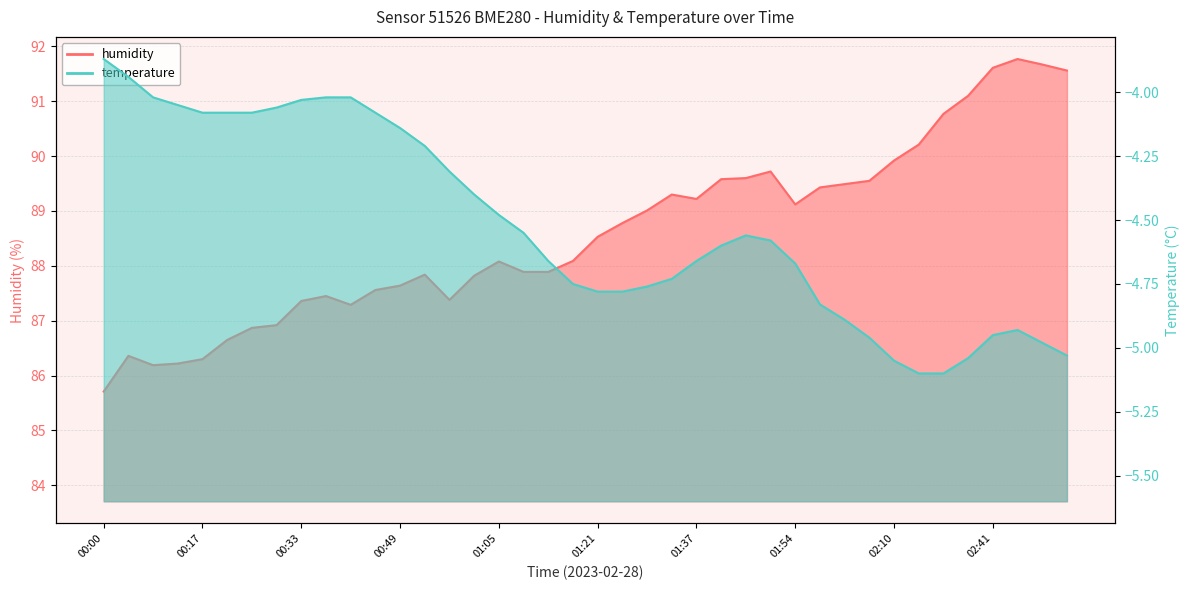

Does the chart display data point markers on the line(s)?

No